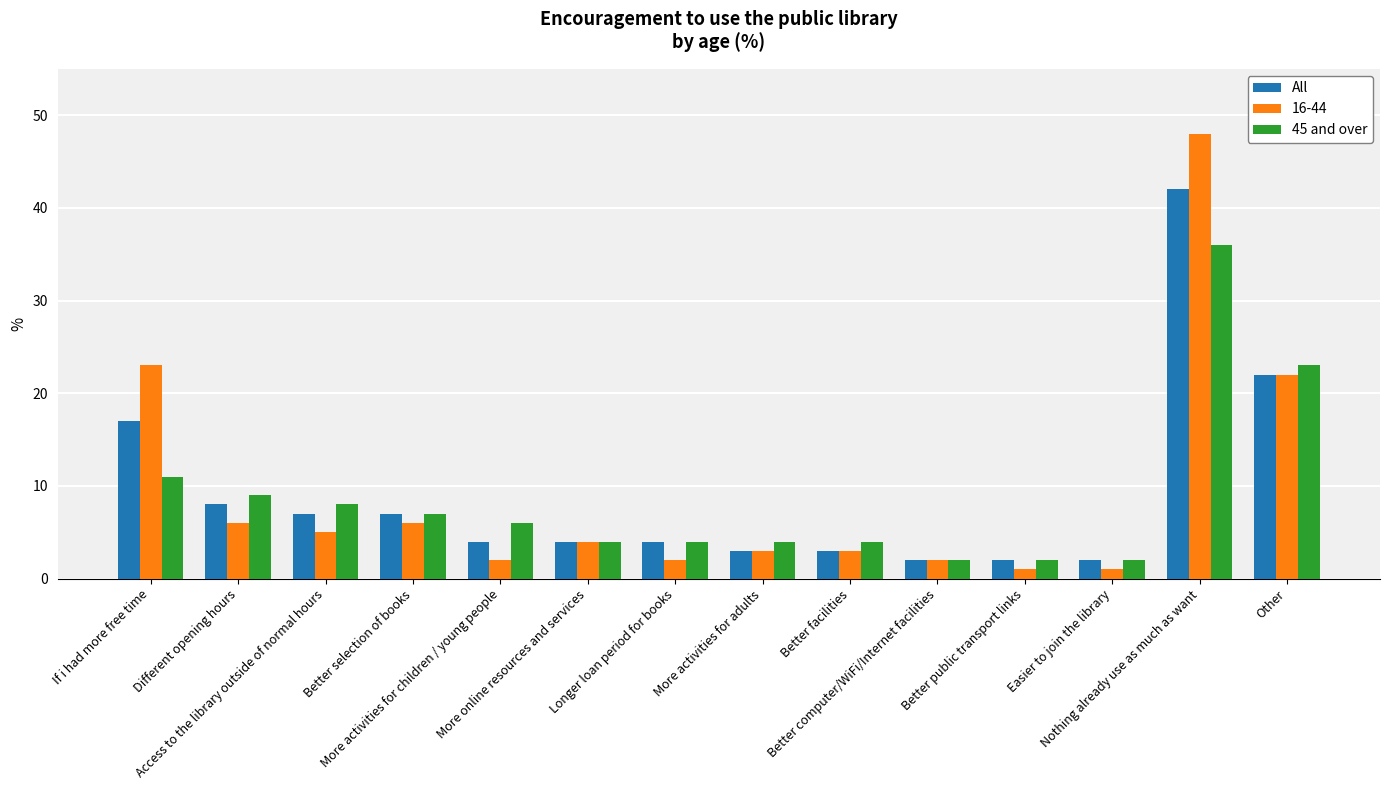

What is the difference between the second highest and second lowest values in the 45 and over series?

21